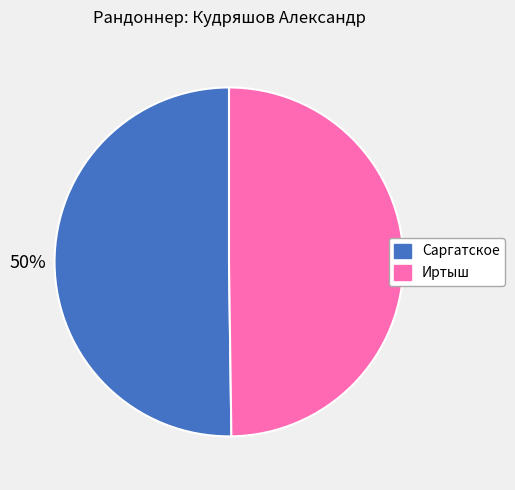

True or false: Иртыш accounts for 35% of the total.

False